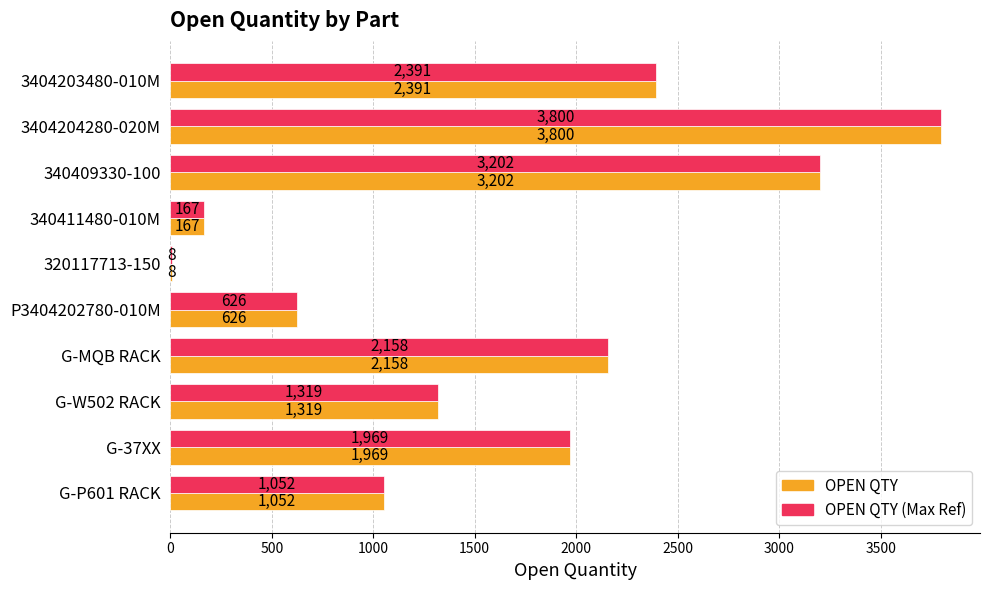

True or false: OPEN QTY (Max Ref) has a value of 1052 at G-P601 RACK.

True